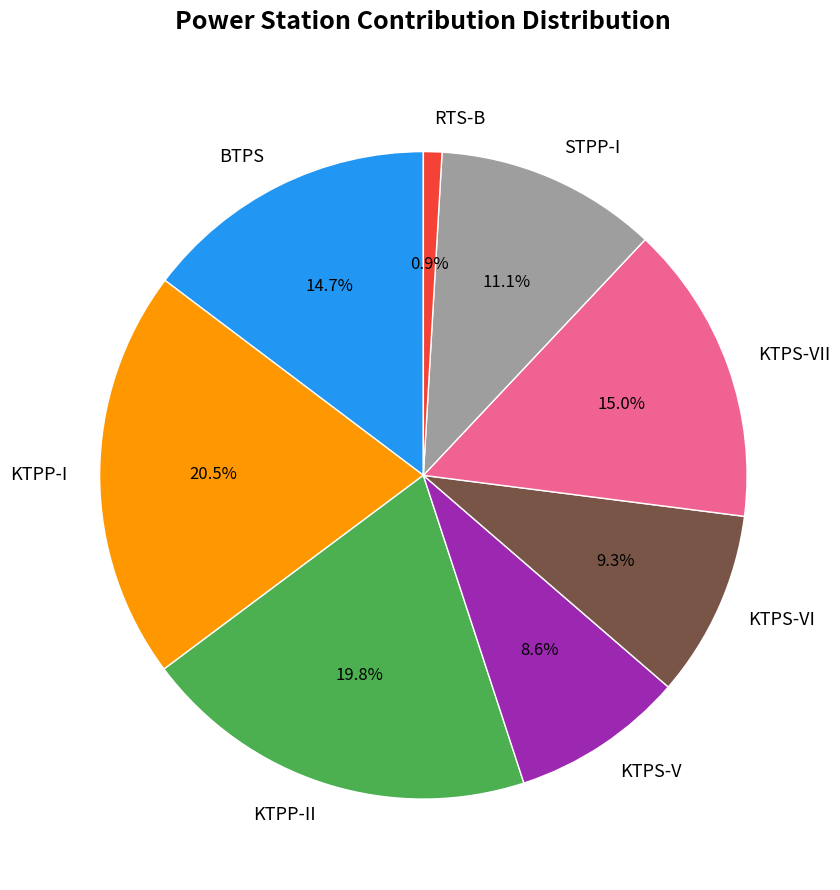

Which has a higher value, BTPS or STPP-I?

BTPS